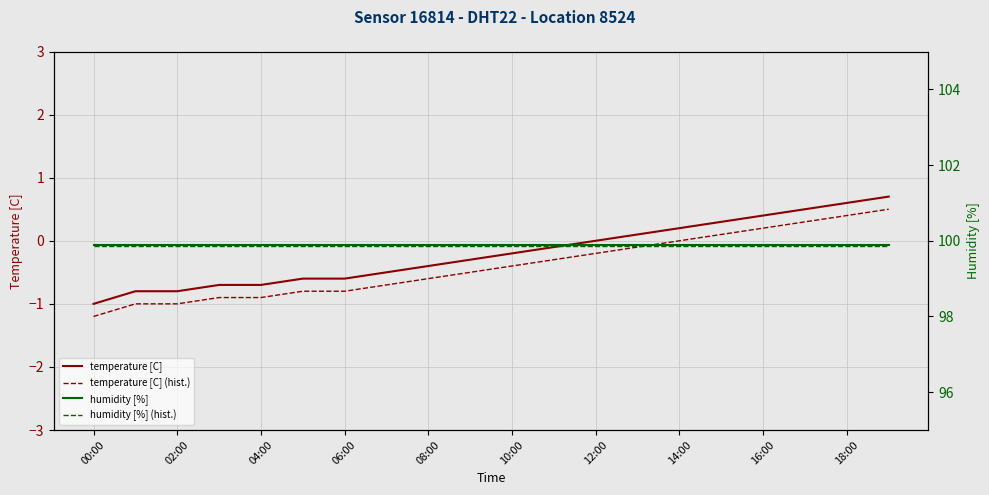

Where does the temperature [C] (hist.) series first go above 0?

15